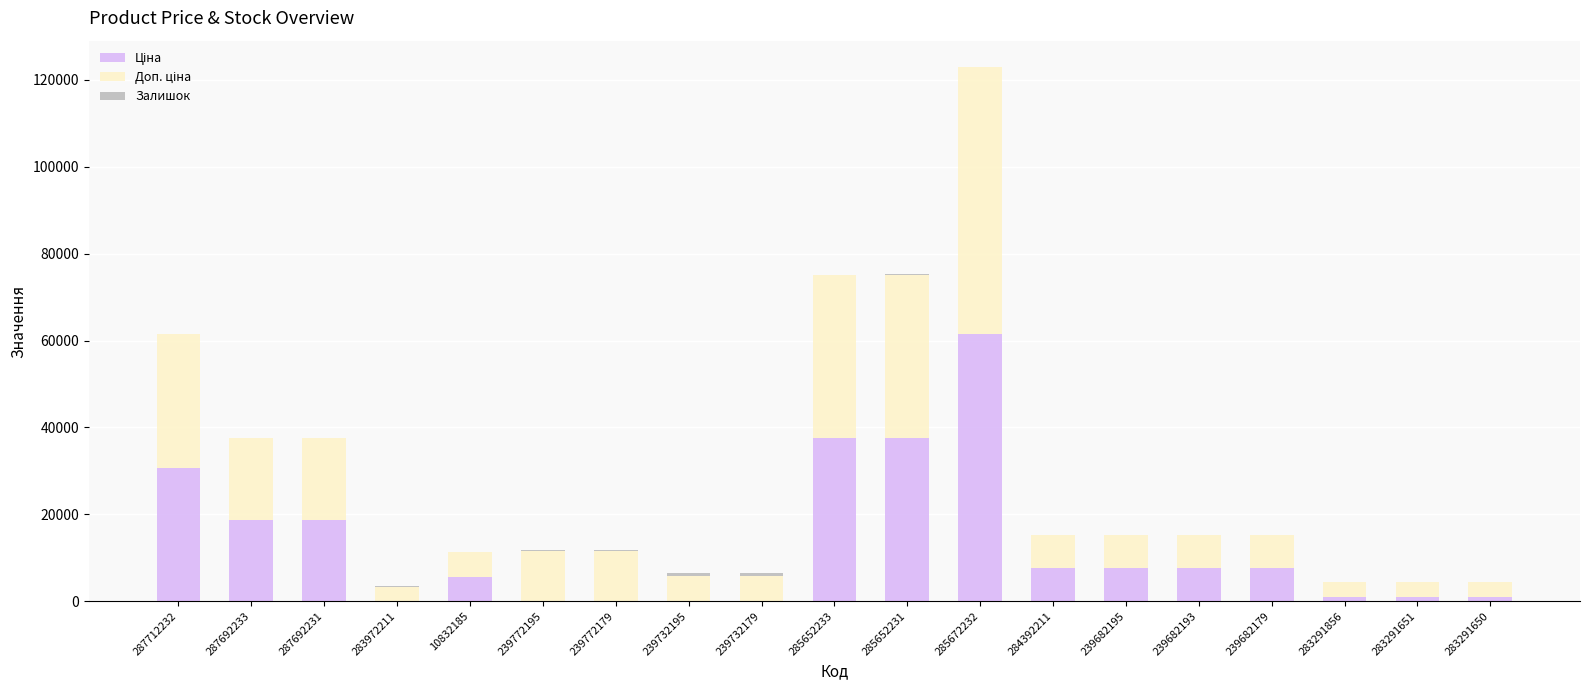

At which category is the sum across all series the highest?

285672232